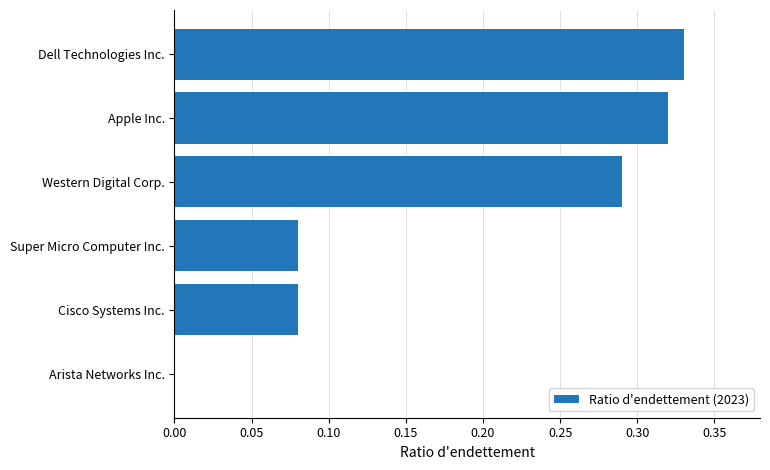

What is the sum of all values?

1.1